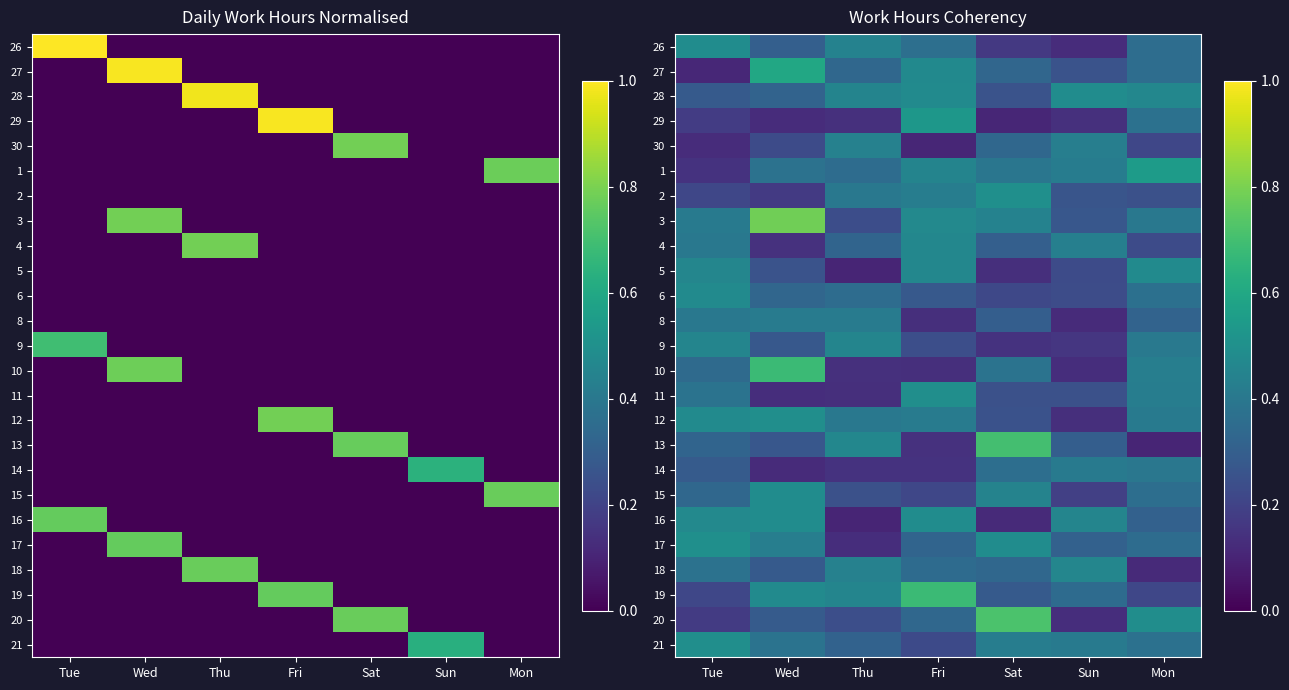

Which category has the highest value in the 29 series?

Fri